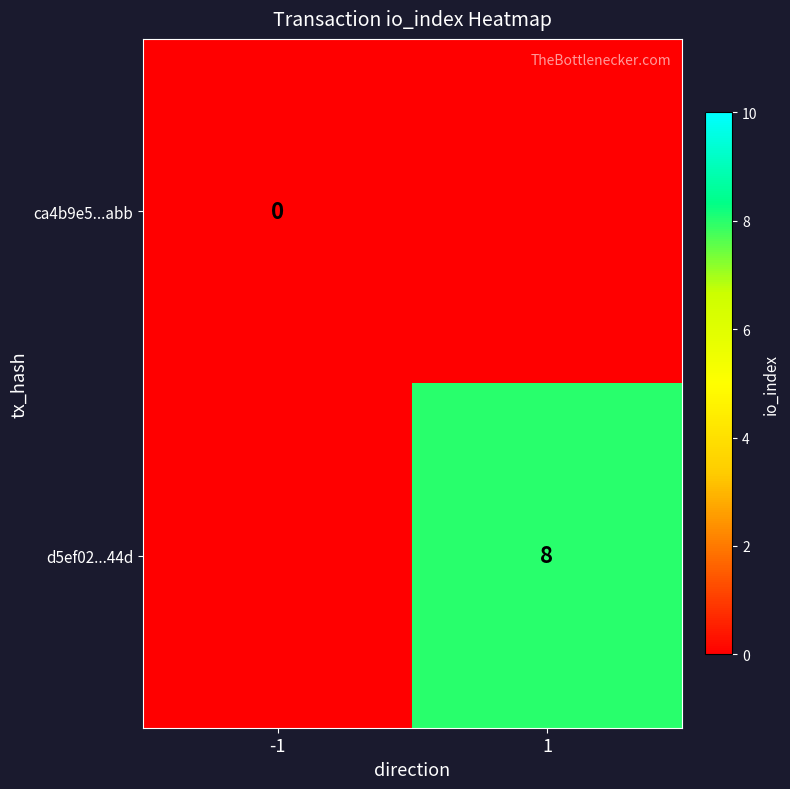

True or false: d5ef02...44d has a value of 14 at 1.

False